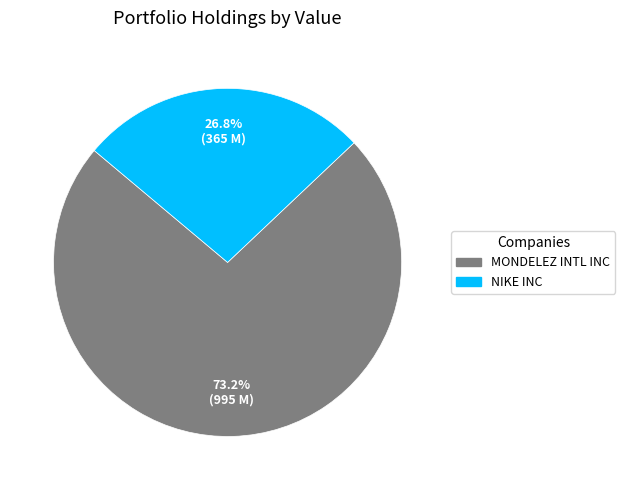

Between NIKE INC and MONDELEZ INTL INC, which is larger?

MONDELEZ INTL INC